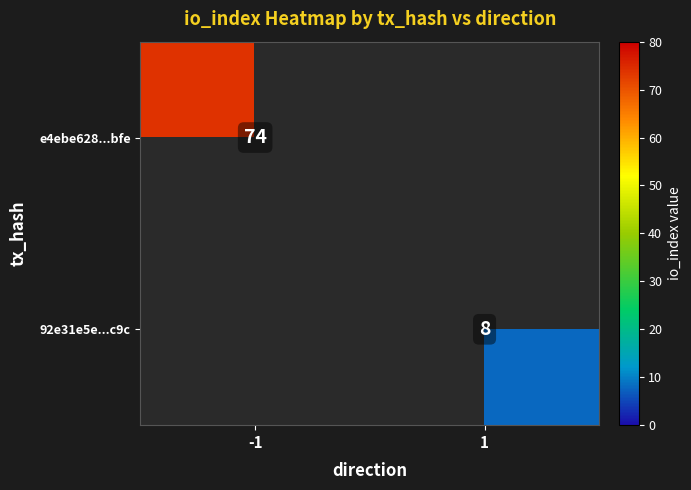

Is it true that 92e31e5e...c9c equals 8 at 1?

True